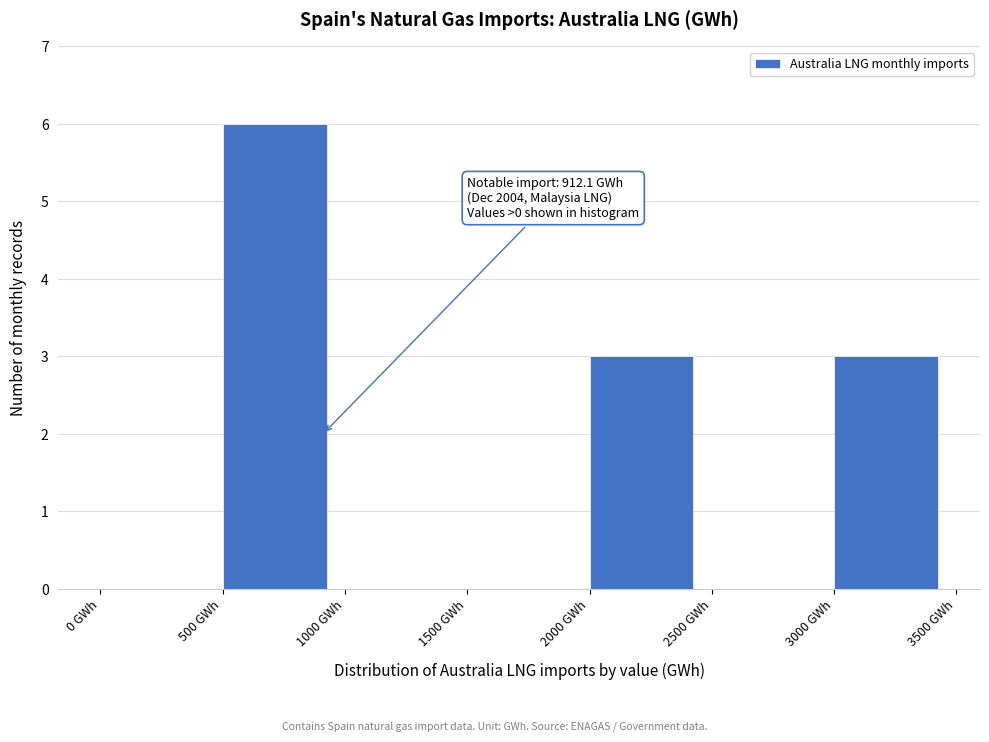

Which range on the x-axis has the tallest bar?

500 to 1000